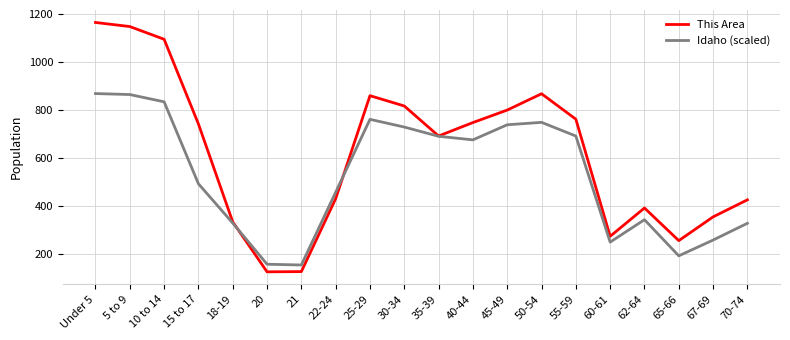

How many values in the Idaho (scaled) series are below 676?

10